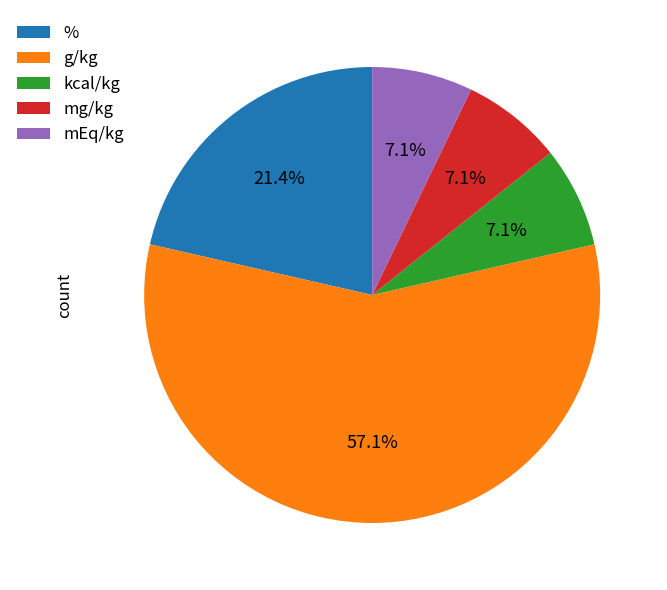

Which category accounts for the majority?

g/kg